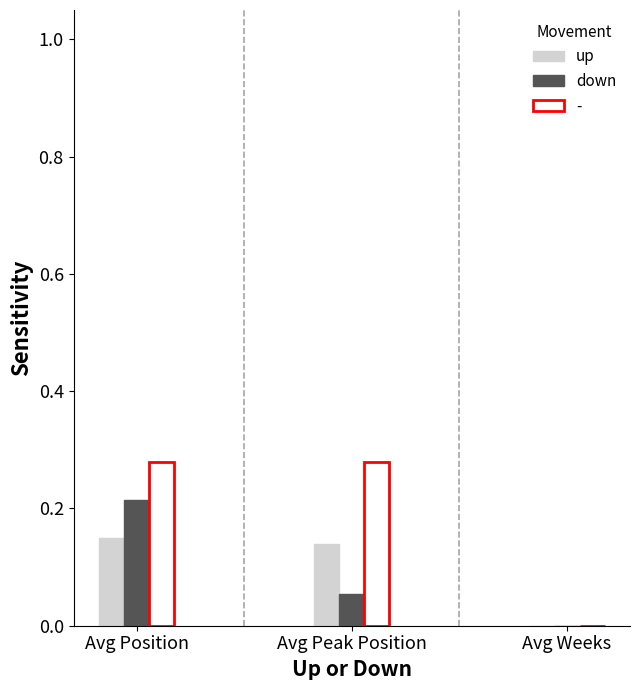

Which series changed the most between Avg Position and Avg Weeks?

-